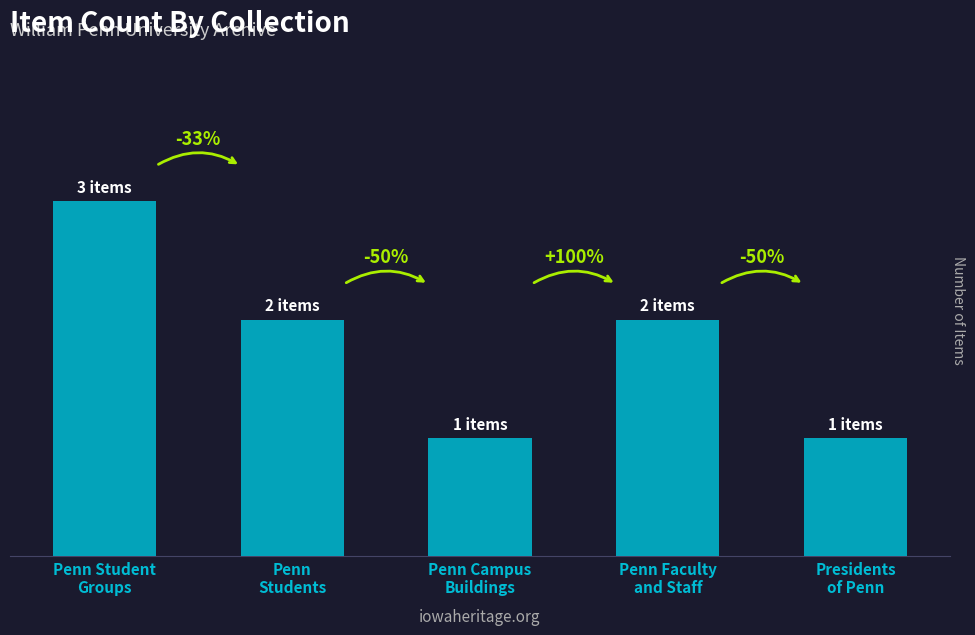

Does the chart contain any negative values?

No